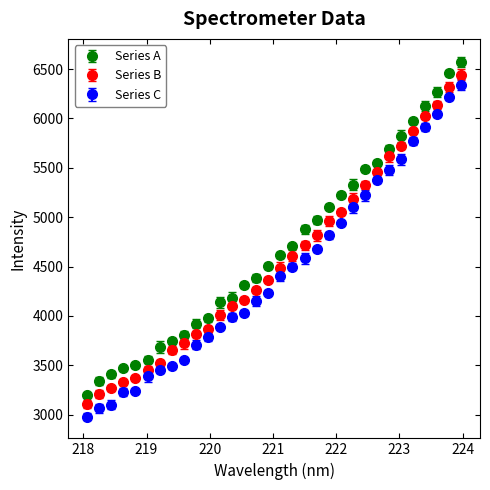

True or false: Series A and Series C cross at least once.

False